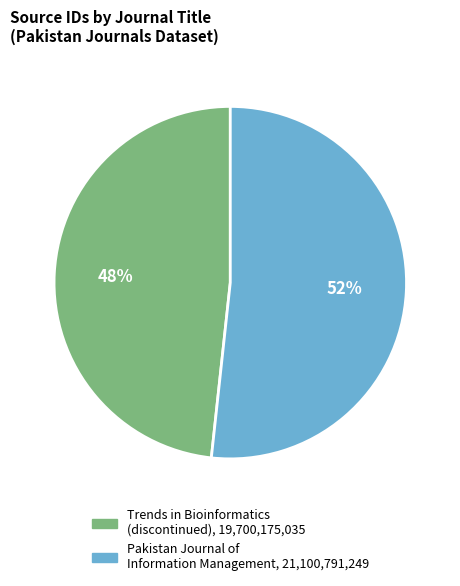

How many slices are in this pie chart?

2